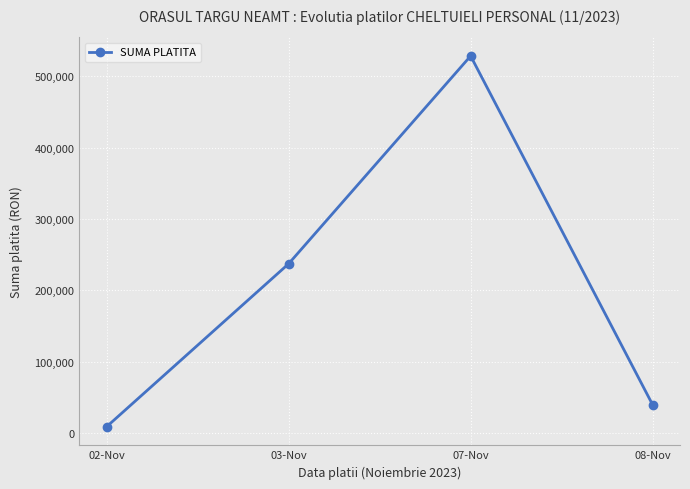

What is the label of the 4th point from the left?

08-Nov